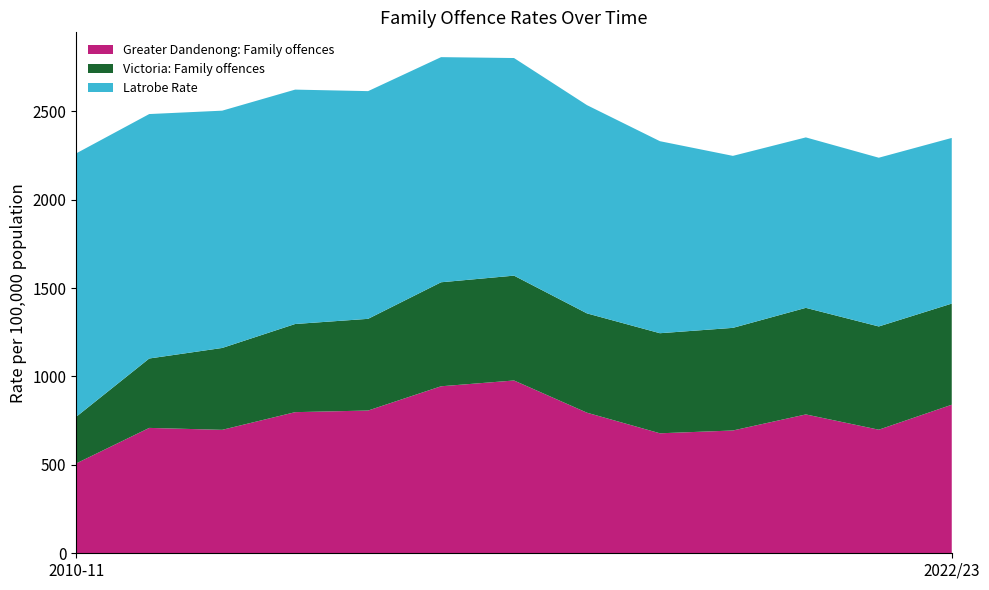

Reading left to right, what are all the values shown in this chart?

Greater Dandenong: Family offences: 2010-11=508.4	2011-12=709.0	2012-13=698.1	2013-14=798.1	2014-15=807.3	2015-16=944.4	2016-17=977.2	2017/18=795.0	2018/19=678.5	2019/20=694.4	2020/21=785.2	2021/22=698.9	2022/23=840.1
Victoria: Family offences: 2010-11=263.8	2011-12=392.5	2012-13=463.0	2013-14=498.5	2014-15=518.6	2015-16=588.2	2016-17=592.9	2017/18=561.7	2018/19=566.0	2019/20=580.4	2020/21=602.7	2021/22=583.9	2022/23=571.9
Latrobe Rate: 2010-11=1489.6	2011-12=1382.4	2012-13=1342.0	2013-14=1325.5	2014-15=1287.7	2015-16=1273.2	2016-17=1230.6	2017/18=1177.7	2018/19=1085.9	2019/20=972.7	2020/21=963.9	2021/22=954.2	2022/23=936.9